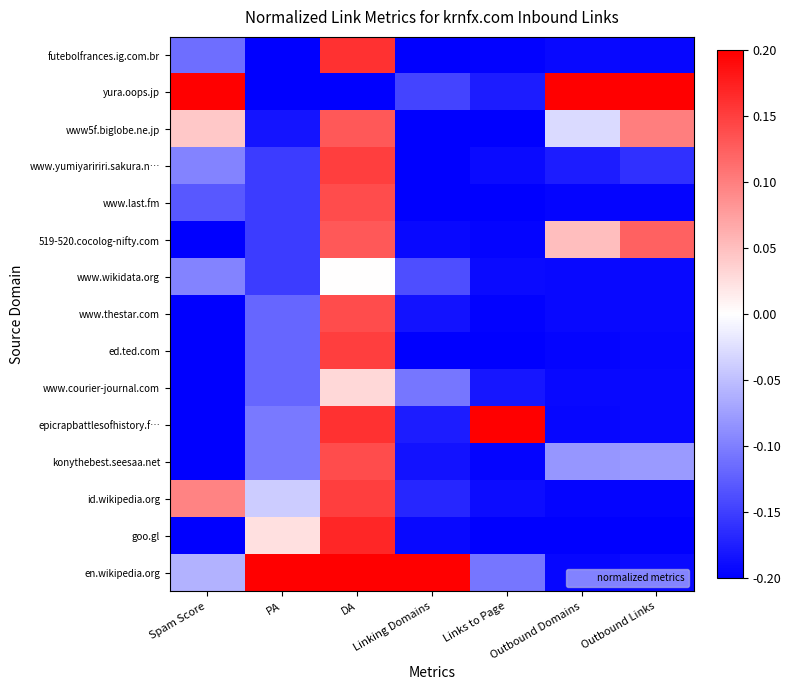

Rank the series by their maximum value, from highest to lowest.

en.wikipedia.org, epicrapbattlesofhistory.f…, yura.oops.jp, goo.gl, futebolfrances.ig.com.br, id.wikipedia.org, ed.ted.com, www.yumiyaririri.sakura.n…, konythebest.seesaa.net, www.thestar.com, www.last.fm, 519-520.cocolog-nifty.com, www5f.biglobe.ne.jp, www.courier-journal.com, www.wikidata.org